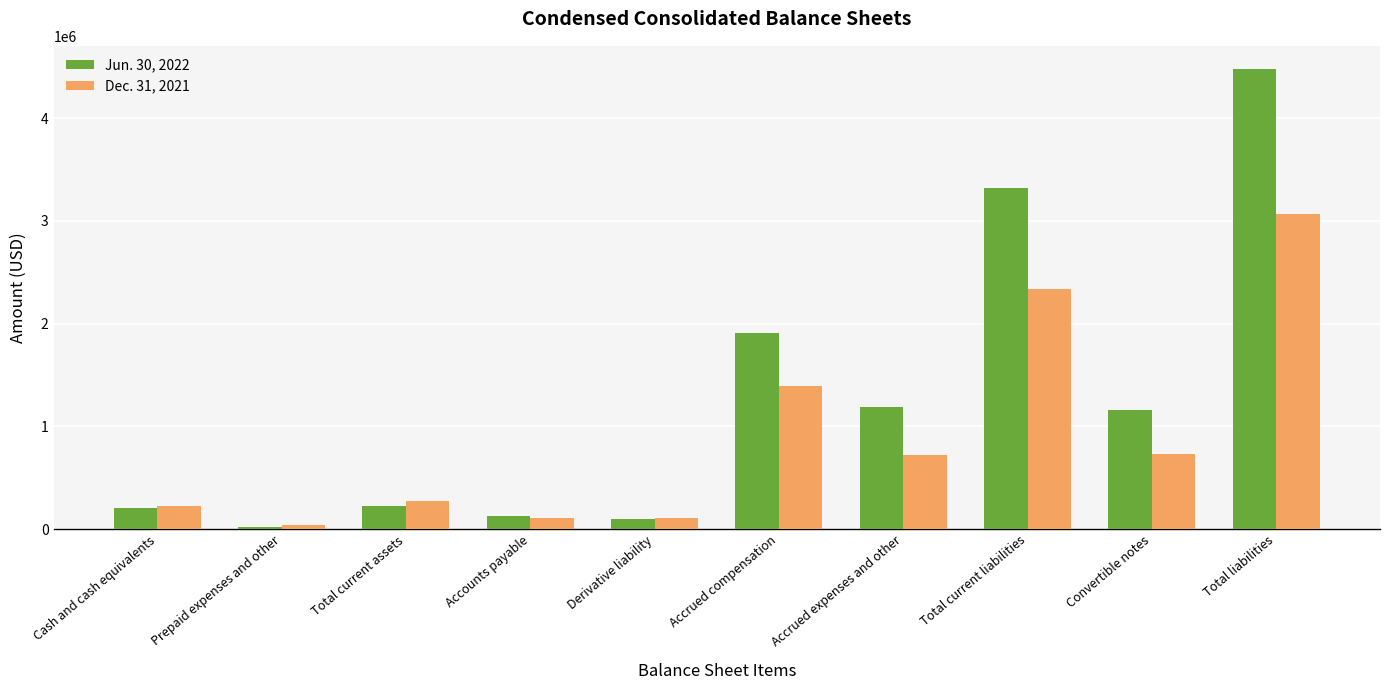

At which label does Jun. 30, 2022 first exceed 1156048?

Accrued compensation